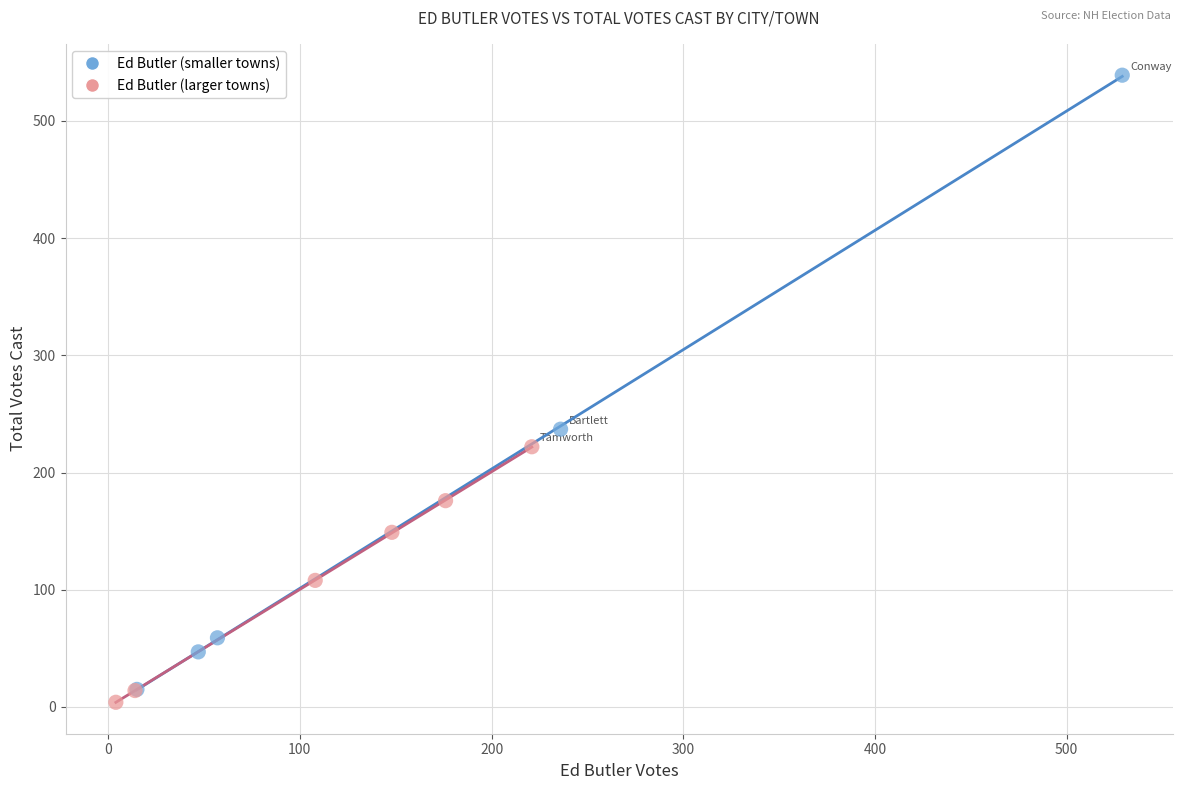

Which series contains the highest Y value?

Ed Butler (smaller towns)